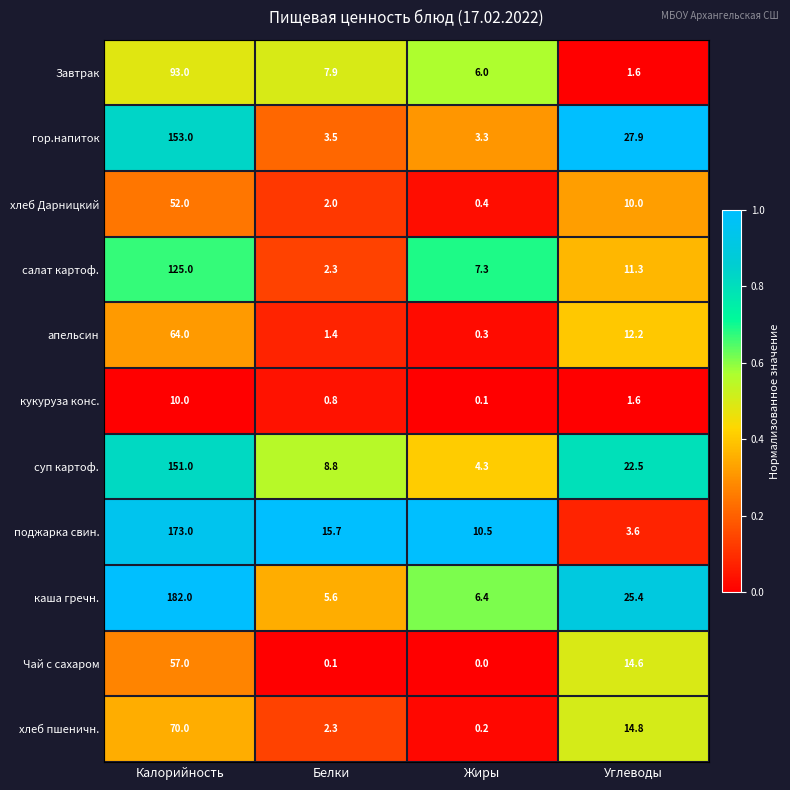

What is the approximate value of суп картоф. at Белки?

8.8